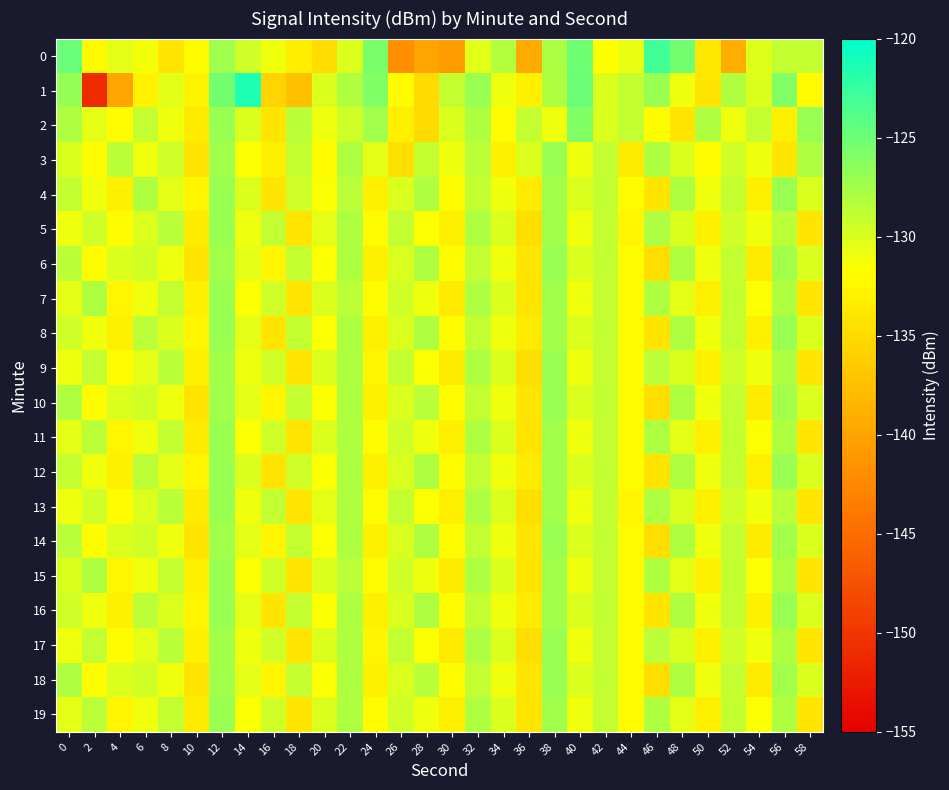

Reading left to right, what are all the values shown in this chart?

0: 0=-124.8	2=-132.2	4=-130.5	6=-131.1	8=-134.0	10=-132.0	12=-127.4	14=-129.5	16=-131.1	18=-133.2	20=-134.7	22=-130.1	24=-125.6	26=-142.0	28=-139.9	30=-140.5	32=-130.3	34=-128.2	36=-139.4	38=-127.9	40=-125.1	42=-131.7	44=-130.8	46=-123.1	48=-125.2	50=-133.7	52=-139.0	54=-130.2	56=-129.0	58=-129.0
1: 0=-126.9	2=-151.1	4=-139.8	6=-133.0	8=-130.3	10=-132.7	12=-125.3	14=-121.4	16=-135.5	18=-137.4	20=-130.0	22=-128.0	24=-126.0	26=-132.0	28=-135.0	30=-129.0	32=-127.0	34=-131.0	36=-133.0	38=-128.0	40=-125.0	42=-130.0	44=-129.0	46=-127.0	48=-131.0	50=-134.0	52=-128.0	54=-130.0	56=-126.0	58=-132.0
2: 0=-128.0	2=-130.5	4=-132.0	6=-129.0	8=-131.0	10=-133.5	12=-127.0	14=-130.0	16=-134.0	18=-128.5	20=-131.0	22=-129.5	24=-127.5	26=-133.0	28=-135.0	30=-130.0	32=-128.0	34=-132.0	36=-129.0	38=-131.0	40=-126.0	42=-130.0	44=-129.0	46=-132.0	48=-134.0	50=-128.0	52=-131.0	54=-129.0	56=-133.0	58=-127.0
3: 0=-130.0	2=-132.0	4=-128.5	6=-131.0	8=-129.5	10=-134.0	12=-127.5	14=-131.5	16=-133.0	18=-129.0	20=-132.0	22=-128.0	24=-130.5	26=-134.5	28=-129.0	30=-131.0	32=-128.5	34=-133.0	36=-130.0	38=-127.0	40=-131.0	42=-129.0	44=-133.5	46=-128.0	48=-130.0	50=-132.0	52=-129.5	54=-131.0	56=-134.0	58=-128.0
4: 0=-129.0	2=-131.0	4=-133.0	6=-128.0	8=-130.5	10=-132.5	12=-127.0	14=-130.0	16=-134.0	18=-129.5	20=-131.5	22=-128.5	24=-133.0	26=-130.0	28=-128.0	30=-132.0	32=-129.0	34=-131.0	36=-133.5	38=-127.5	40=-130.0	42=-129.0	44=-132.0	46=-134.0	48=-128.0	50=-131.0	52=-129.0	54=-133.0	56=-127.0	58=-130.0
5: 0=-131.0	2=-129.5	4=-132.0	6=-130.0	8=-128.5	10=-133.5	12=-127.0	14=-131.0	16=-129.0	18=-134.0	20=-130.5	22=-128.0	24=-132.0	26=-129.0	28=-131.5	30=-133.0	32=-128.0	34=-130.0	36=-134.5	38=-127.5	40=-131.0	42=-129.0	44=-132.5	46=-128.0	48=-130.0	50=-133.0	52=-129.5	54=-131.0	56=-128.5	58=-134.0
6: 0=-128.5	2=-132.0	4=-130.0	6=-129.5	8=-131.0	10=-134.0	12=-127.5	14=-130.5	16=-132.5	18=-129.0	20=-131.5	22=-128.0	24=-133.0	26=-130.0	28=-128.0	30=-132.0	32=-129.0	34=-131.0	36=-134.0	38=-127.0	40=-130.0	42=-129.0	44=-132.0	46=-134.5	48=-128.0	50=-131.0	52=-129.0	54=-133.5	56=-127.5	58=-130.0
7: 0=-130.5	2=-128.0	4=-132.5	6=-131.0	8=-129.0	10=-133.0	12=-127.0	14=-131.5	16=-129.5	18=-134.0	20=-130.0	22=-128.5	24=-132.0	26=-129.5	28=-131.0	30=-133.5	32=-128.0	34=-130.0	36=-134.0	38=-127.5	40=-131.0	42=-129.0	44=-132.0	46=-128.0	48=-130.5	50=-133.0	52=-129.0	54=-131.5	56=-128.0	58=-134.0
8: 0=-129.5	2=-131.0	4=-133.0	6=-128.5	8=-130.0	10=-132.5	12=-127.0	14=-130.5	16=-134.0	18=-129.0	20=-131.5	22=-128.0	24=-133.0	26=-130.0	28=-128.0	30=-132.0	32=-129.0	34=-131.0	36=-133.5	38=-127.5	40=-130.0	42=-129.0	44=-132.0	46=-134.0	48=-128.0	50=-131.0	52=-129.0	54=-133.0	56=-127.0	58=-130.0
9: 0=-131.0	2=-129.0	4=-132.0	6=-130.5	8=-128.5	10=-133.0	12=-127.5	14=-131.0	16=-129.5	18=-134.0	20=-130.0	22=-128.0	24=-132.5	26=-129.0	28=-131.5	30=-133.5	32=-128.0	34=-130.0	36=-134.5	38=-127.0	40=-131.0	42=-129.0	44=-132.0	46=-128.5	48=-130.0	50=-133.0	52=-129.5	54=-131.0	56=-128.0	58=-134.0
10: 0=-128.0	2=-132.0	4=-130.0	6=-129.5	8=-131.0	10=-134.0	12=-127.5	14=-130.5	16=-132.5	18=-129.0	20=-131.5	22=-128.0	24=-133.0	26=-130.0	28=-128.5	30=-132.0	32=-129.0	34=-131.0	36=-134.0	38=-127.0	40=-130.0	42=-129.0	44=-132.0	46=-134.5	48=-128.0	50=-131.0	52=-129.0	54=-133.5	56=-127.5	58=-130.0
11: 0=-130.5	2=-128.5	4=-132.5	6=-131.0	8=-129.0	10=-133.5	12=-127.0	14=-131.5	16=-129.5	18=-134.0	20=-130.0	22=-128.0	24=-132.0	26=-129.5	28=-131.0	30=-133.0	32=-128.0	34=-130.0	36=-134.0	38=-127.5	40=-131.0	42=-129.0	44=-132.0	46=-128.0	48=-130.5	50=-133.0	52=-129.0	54=-131.5	56=-128.0	58=-134.0
12: 0=-129.0	2=-131.0	4=-133.0	6=-128.5	8=-130.5	10=-132.5	12=-127.0	14=-130.0	16=-134.0	18=-129.5	20=-131.5	22=-128.0	24=-133.0	26=-130.0	28=-128.0	30=-132.0	32=-129.0	34=-131.0	36=-133.5	38=-127.5	40=-130.0	42=-129.0	44=-132.0	46=-134.0	48=-128.0	50=-131.0	52=-129.0	54=-133.0	56=-127.0	58=-130.0
13: 0=-131.0	2=-129.5	4=-132.0	6=-130.0	8=-128.5	10=-133.5	12=-127.0	14=-131.0	16=-129.0	18=-134.0	20=-130.5	22=-128.0	24=-132.0	26=-129.0	28=-131.5	30=-133.0	32=-128.0	34=-130.0	36=-134.5	38=-127.5	40=-131.0	42=-129.0	44=-132.5	46=-128.0	48=-130.0	50=-133.0	52=-129.5	54=-131.0	56=-128.5	58=-134.0
14: 0=-128.5	2=-132.0	4=-130.0	6=-129.5	8=-131.0	10=-134.0	12=-127.5	14=-130.5	16=-132.5	18=-129.0	20=-131.5	22=-128.0	24=-133.0	26=-130.0	28=-128.0	30=-132.0	32=-129.0	34=-131.0	36=-134.0	38=-127.0	40=-130.0	42=-129.0	44=-132.0	46=-134.5	48=-128.0	50=-131.0	52=-129.0	54=-133.5	56=-127.5	58=-130.0
15: 0=-130.0	2=-128.0	4=-132.5	6=-131.0	8=-129.0	10=-133.0	12=-127.0	14=-131.5	16=-129.5	18=-134.0	20=-130.0	22=-128.5	24=-132.0	26=-129.5	28=-131.0	30=-133.5	32=-128.0	34=-130.0	36=-134.0	38=-127.5	40=-131.0	42=-129.0	44=-132.0	46=-128.0	48=-130.5	50=-133.0	52=-129.0	54=-131.5	56=-128.0	58=-134.0
16: 0=-129.5	2=-131.0	4=-133.0	6=-128.5	8=-130.0	10=-132.5	12=-127.0	14=-130.5	16=-134.0	18=-129.0	20=-131.5	22=-128.0	24=-133.0	26=-130.0	28=-128.0	30=-132.0	32=-129.0	34=-131.0	36=-133.5	38=-127.5	40=-130.0	42=-129.0	44=-132.0	46=-134.0	48=-128.0	50=-131.0	52=-129.0	54=-133.0	56=-127.0	58=-130.0
17: 0=-131.0	2=-129.0	4=-132.0	6=-130.5	8=-128.5	10=-133.0	12=-127.5	14=-131.0	16=-129.5	18=-134.0	20=-130.0	22=-128.0	24=-132.5	26=-129.0	28=-131.5	30=-133.5	32=-128.0	34=-130.0	36=-134.5	38=-127.0	40=-131.0	42=-129.0	44=-132.0	46=-128.5	48=-130.0	50=-133.0	52=-129.5	54=-131.0	56=-128.0	58=-134.0
18: 0=-128.0	2=-132.0	4=-130.0	6=-129.5	8=-131.0	10=-134.0	12=-127.5	14=-130.5	16=-132.5	18=-129.0	20=-131.5	22=-128.0	24=-133.0	26=-130.0	28=-128.5	30=-132.0	32=-129.0	34=-131.0	36=-134.0	38=-127.0	40=-130.0	42=-129.0	44=-132.0	46=-134.5	48=-128.0	50=-131.0	52=-129.0	54=-133.5	56=-127.5	58=-130.0
19: 0=-130.5	2=-128.5	4=-132.5	6=-131.0	8=-129.0	10=-133.5	12=-127.0	14=-131.5	16=-129.5	18=-134.0	20=-130.0	22=-128.0	24=-132.0	26=-129.5	28=-131.0	30=-133.0	32=-128.0	34=-130.0	36=-134.0	38=-127.5	40=-131.0	42=-129.0	44=-132.0	46=-128.0	48=-130.5	50=-133.0	52=-129.0	54=-131.5	56=-128.0	58=-134.0